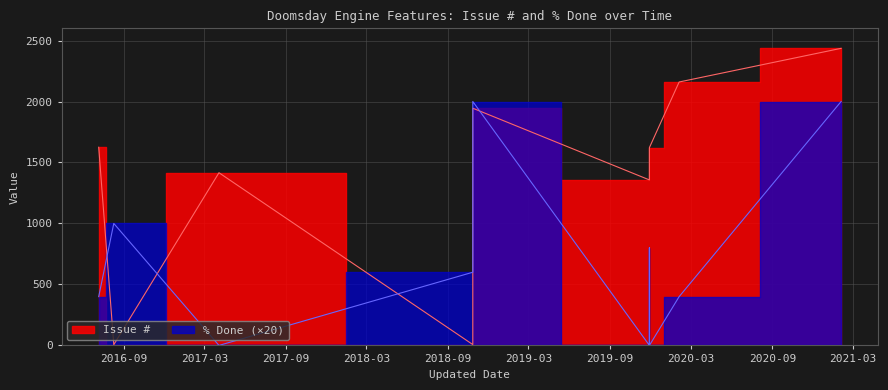

Which category has the lowest value across all series?

2017-04-03